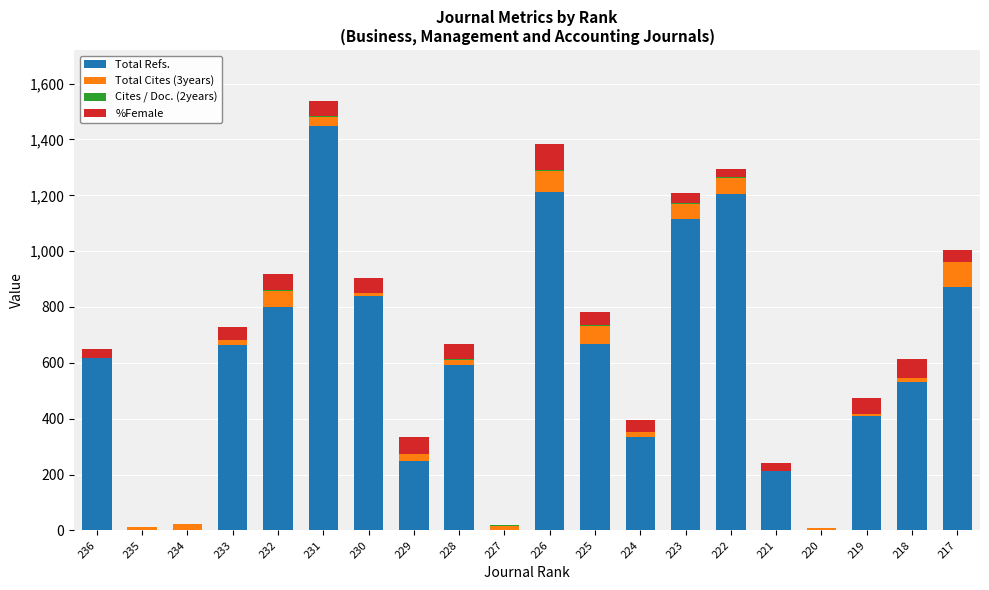

What is the total value across all series at 222?

1294